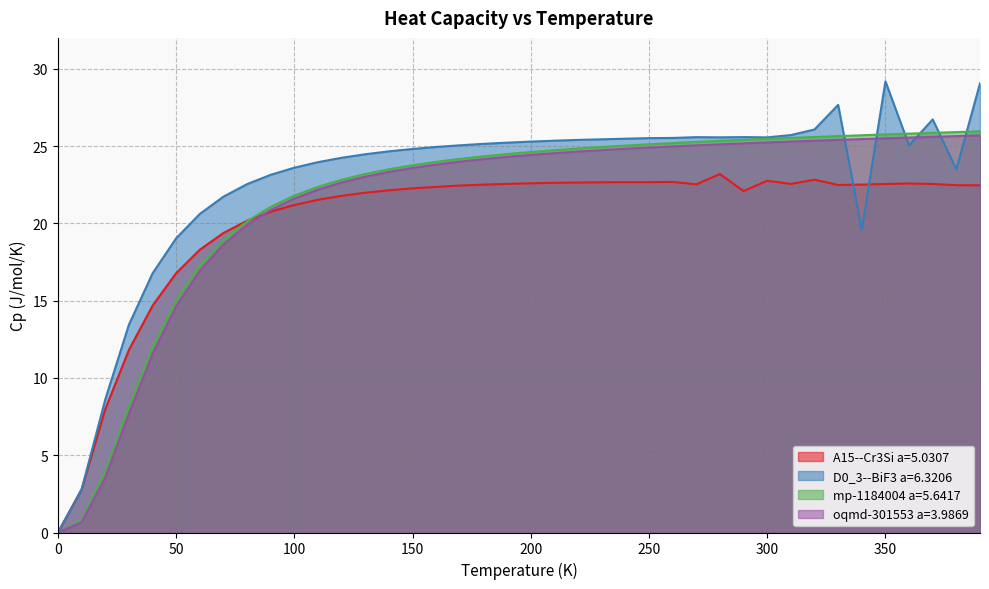

How many values in the D0_3--BiF3 a=6.3206 series exceed 25?

21